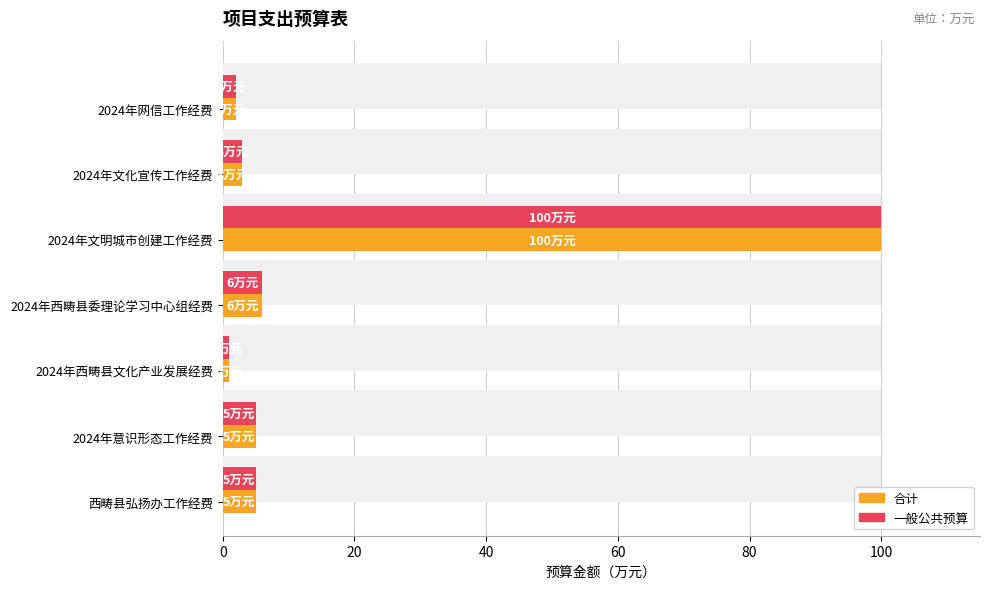

What are all the series names shown in the legend?

合计, 一般公共预算